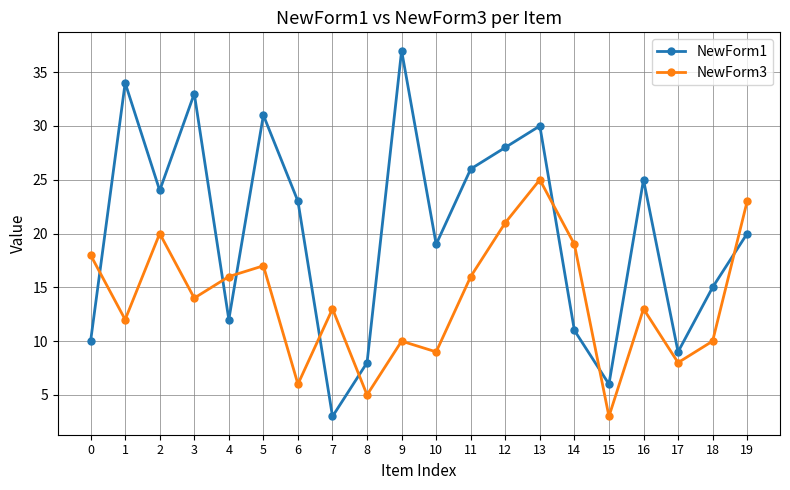

What are all the series names shown in the legend?

NewForm1, NewForm3